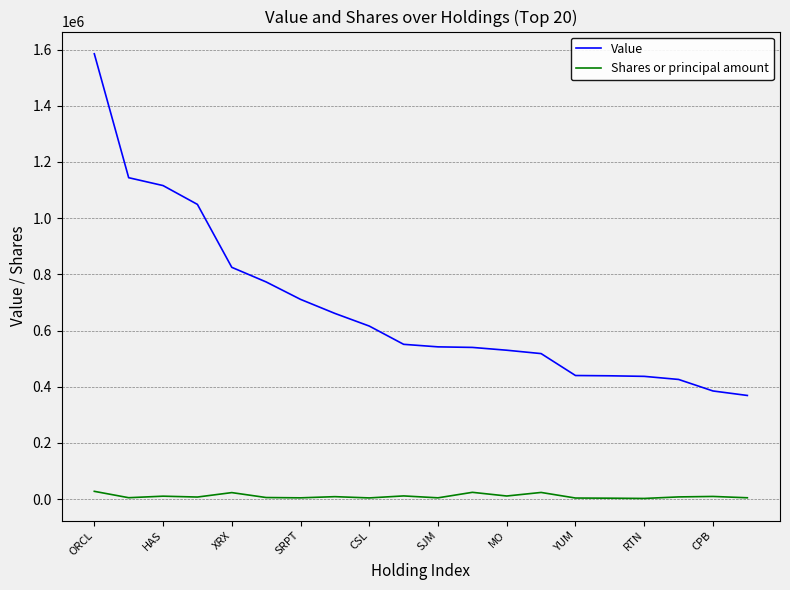

What is the maximum value shown in the chart?

1585000